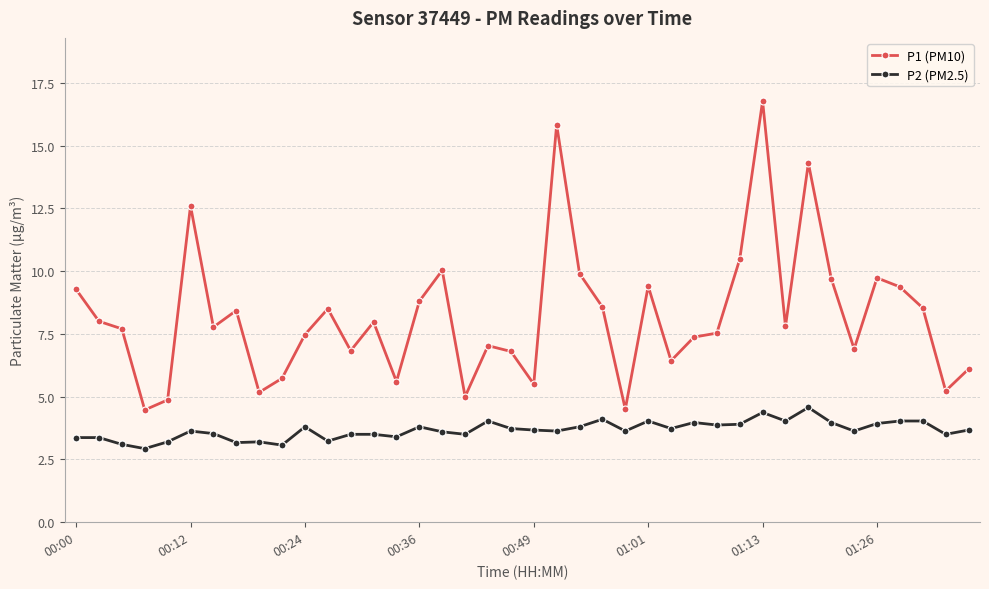

How many lines are shown in the chart?

2